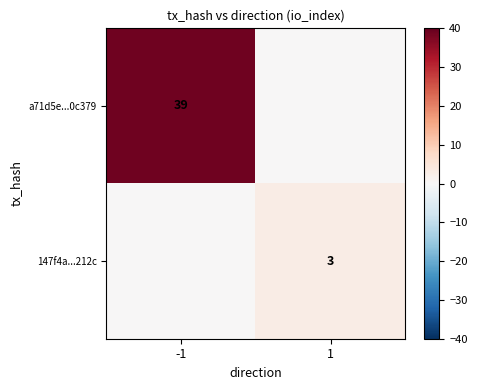

True or false: a71d5e...0c379 has a value of 39 at -1.

True